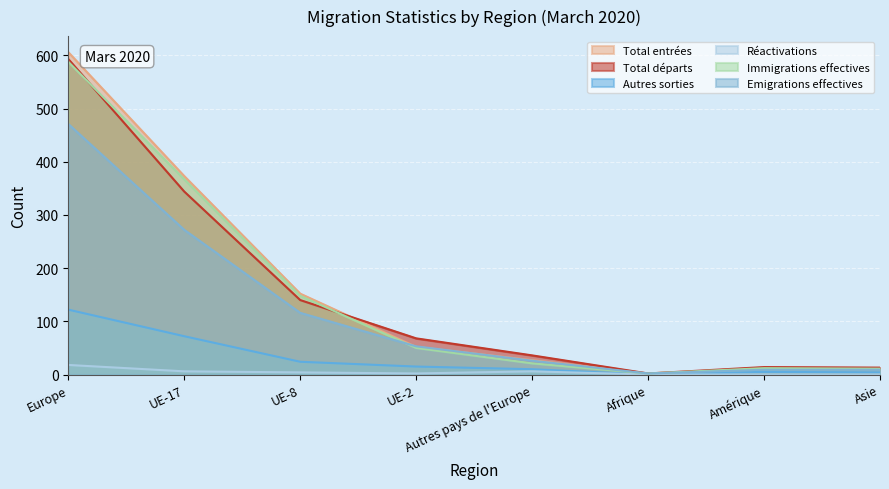

The value of Emigrations effectives at Amérique is 9. True or false?

True